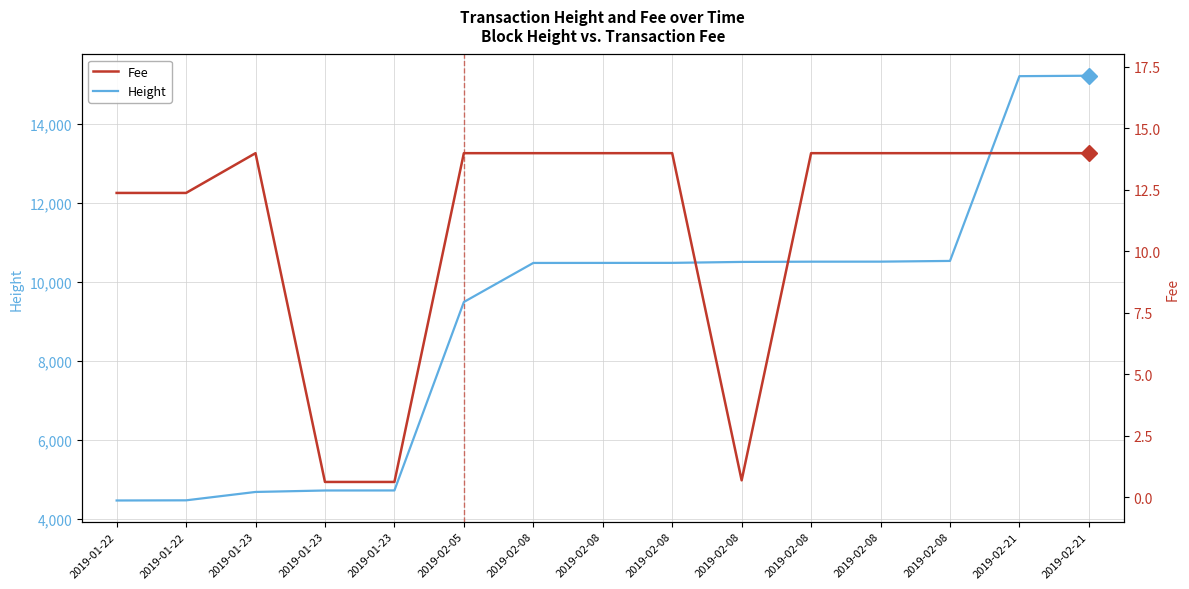

Which series has the largest total across all categories?

Height